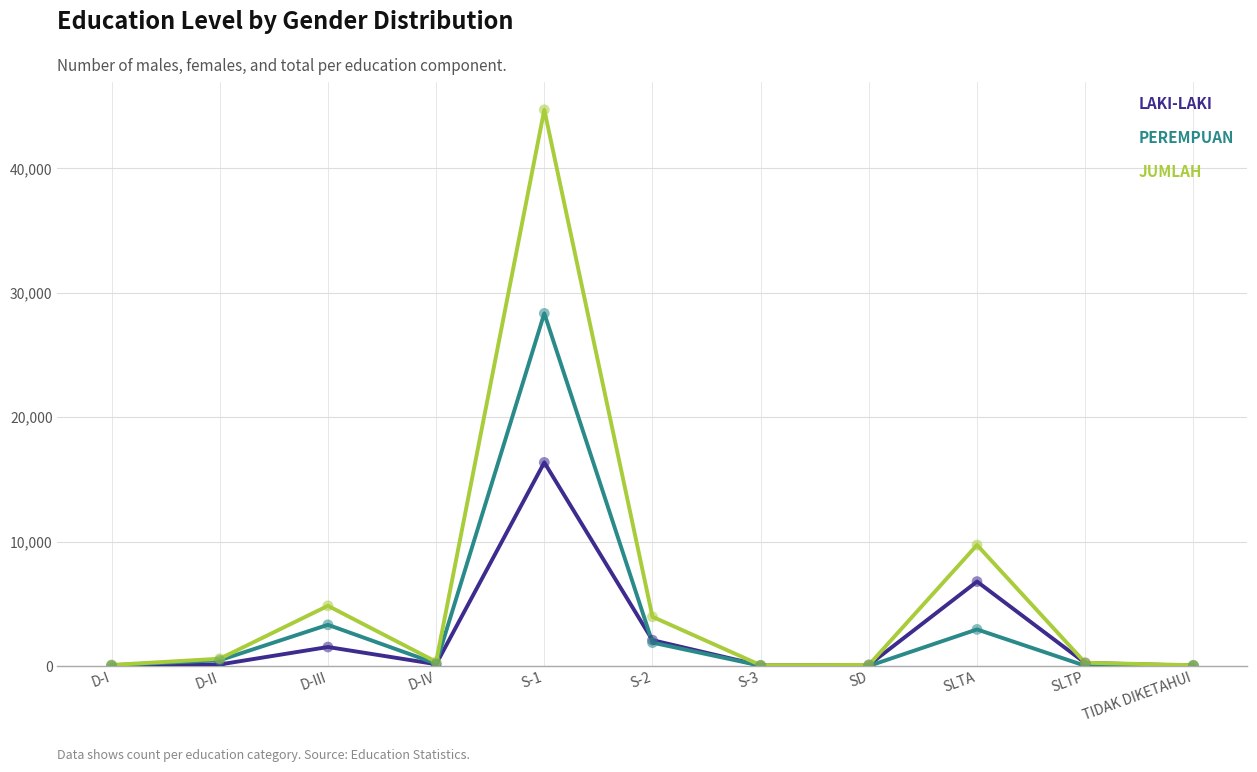

At which category is the sum across all series the highest?

S-1